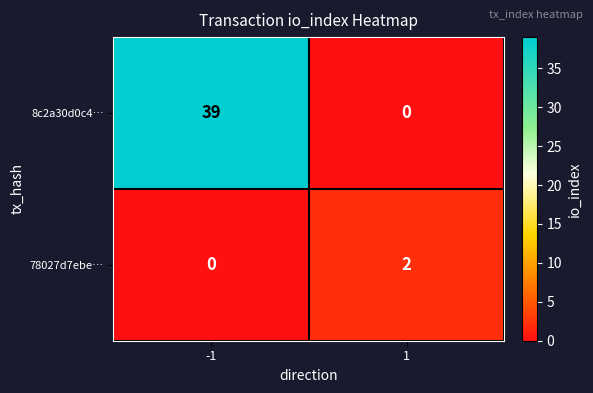

Which series has the largest total across all categories?

8c2a30d0c4…